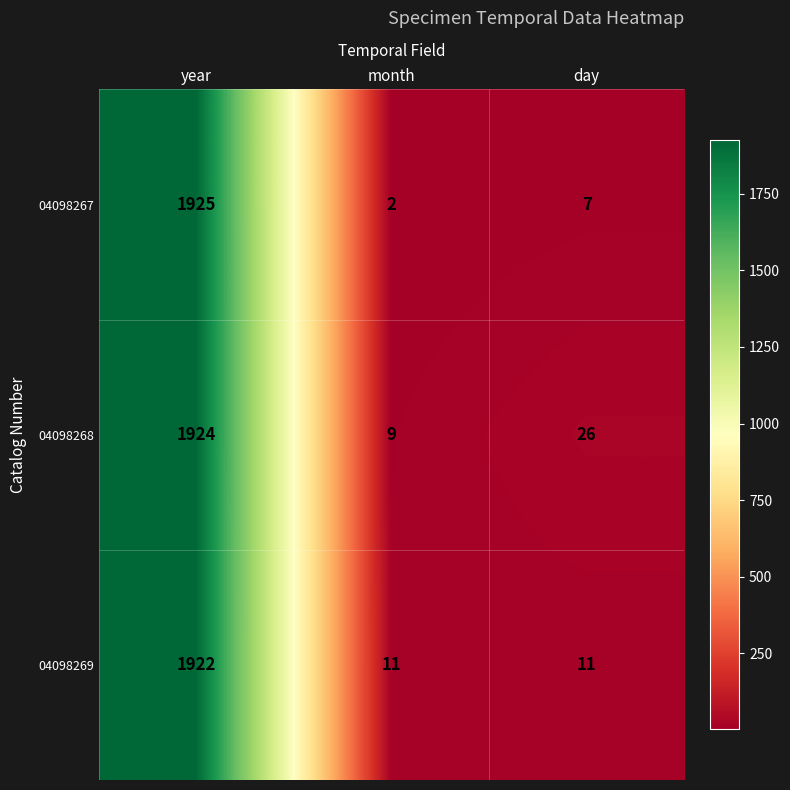

Which series changed the most between year and month?

04098267